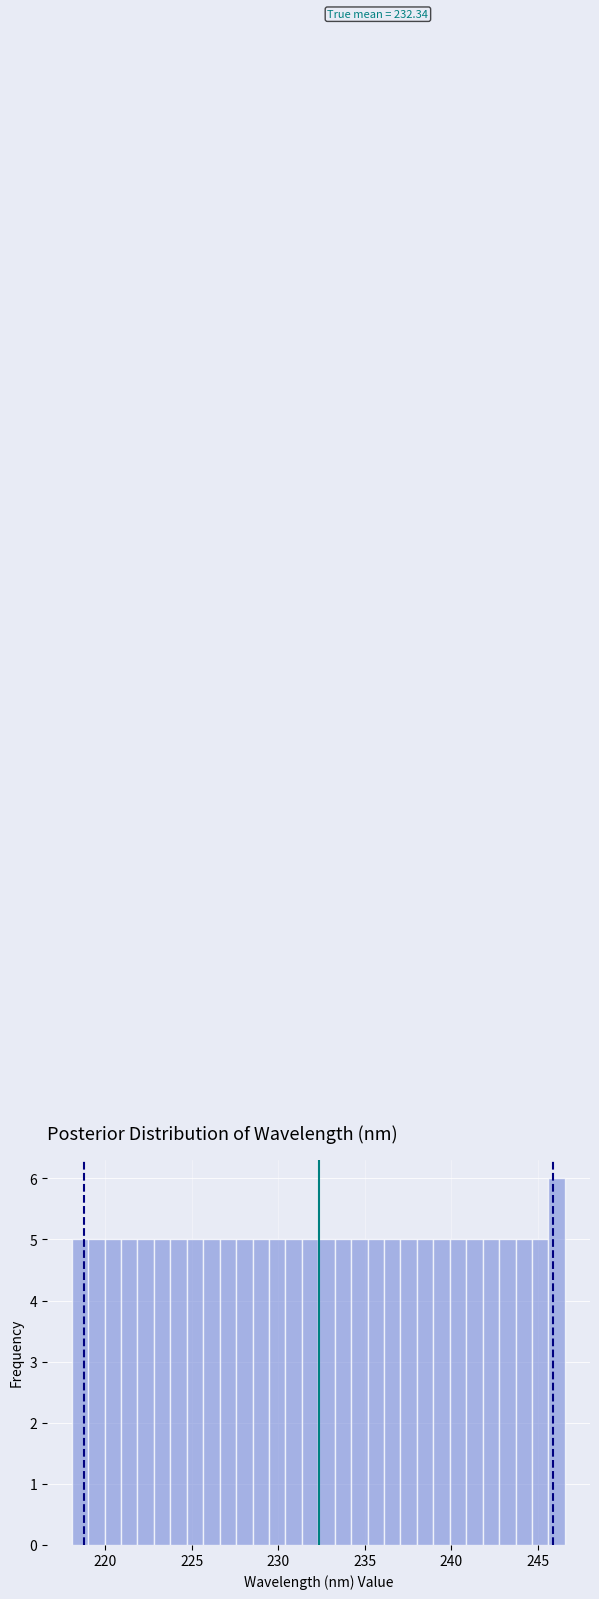

Read against the x-axis, roughly where is the centre of the tallest bar?

246.0